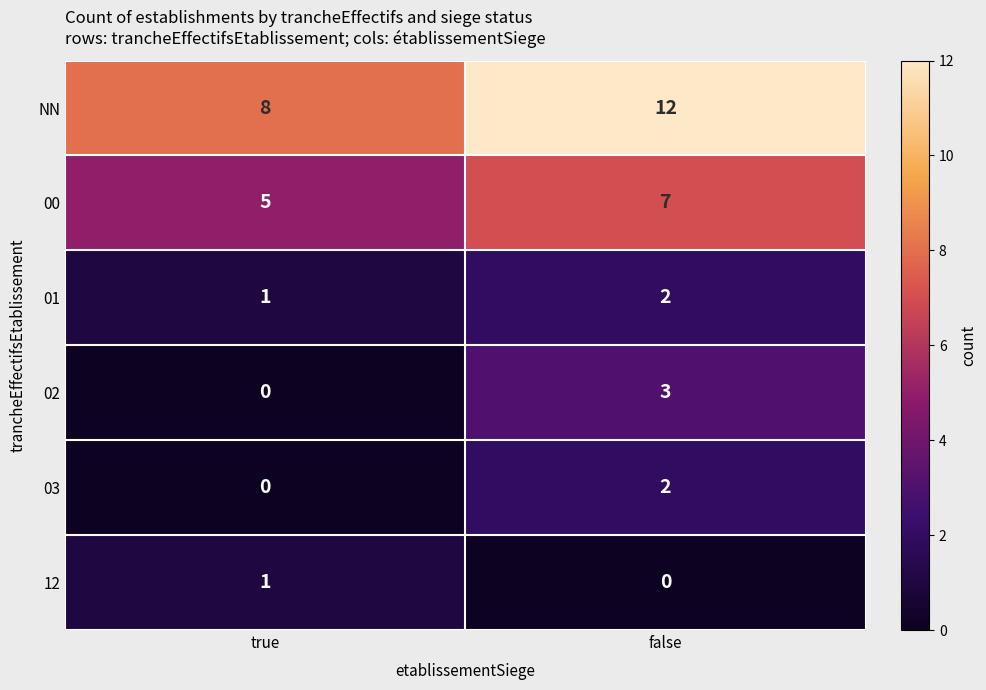

What is the average value of the 00 series?

6